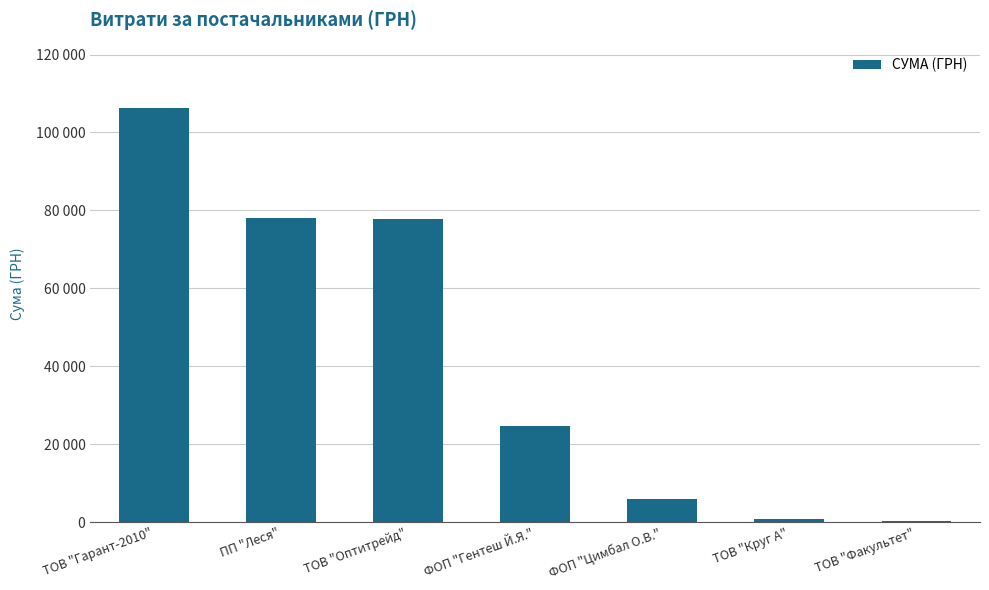

What is the sum of all values?

293687.0